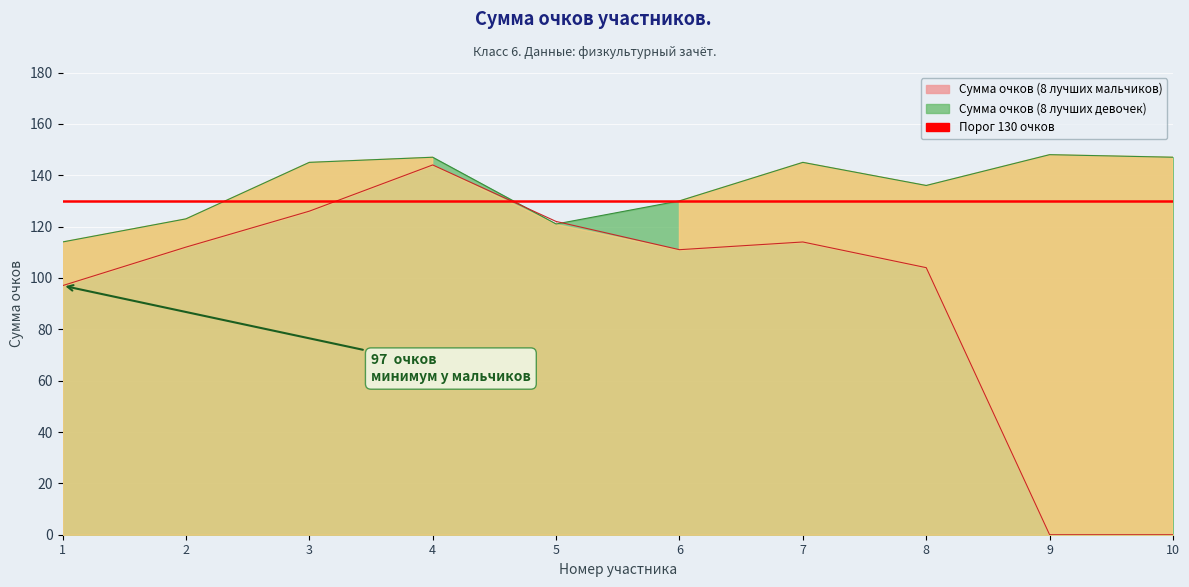

Does the chart display data point markers on the line(s)?

No